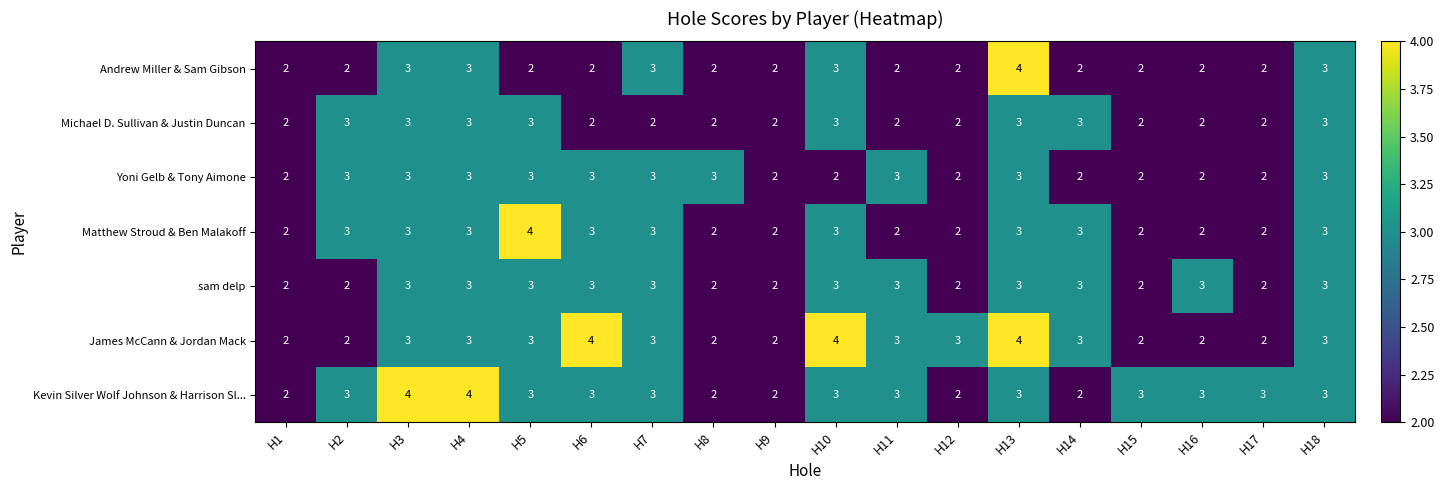

What is the highest value of the Matthew Stroud & Ben Malakoff series?

4